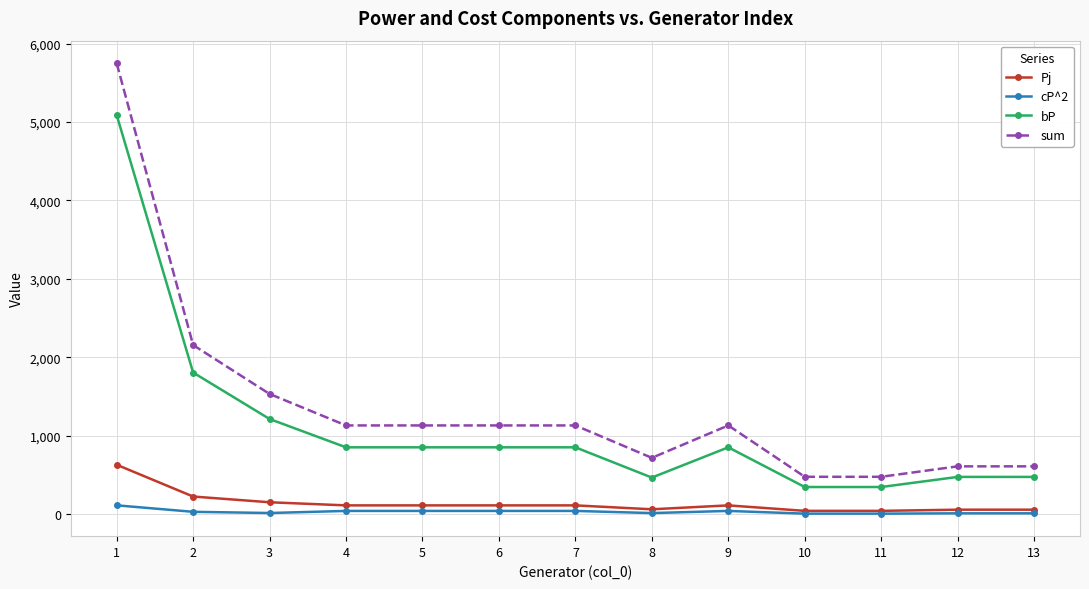

What is the total value across all series at 9?

2128.8